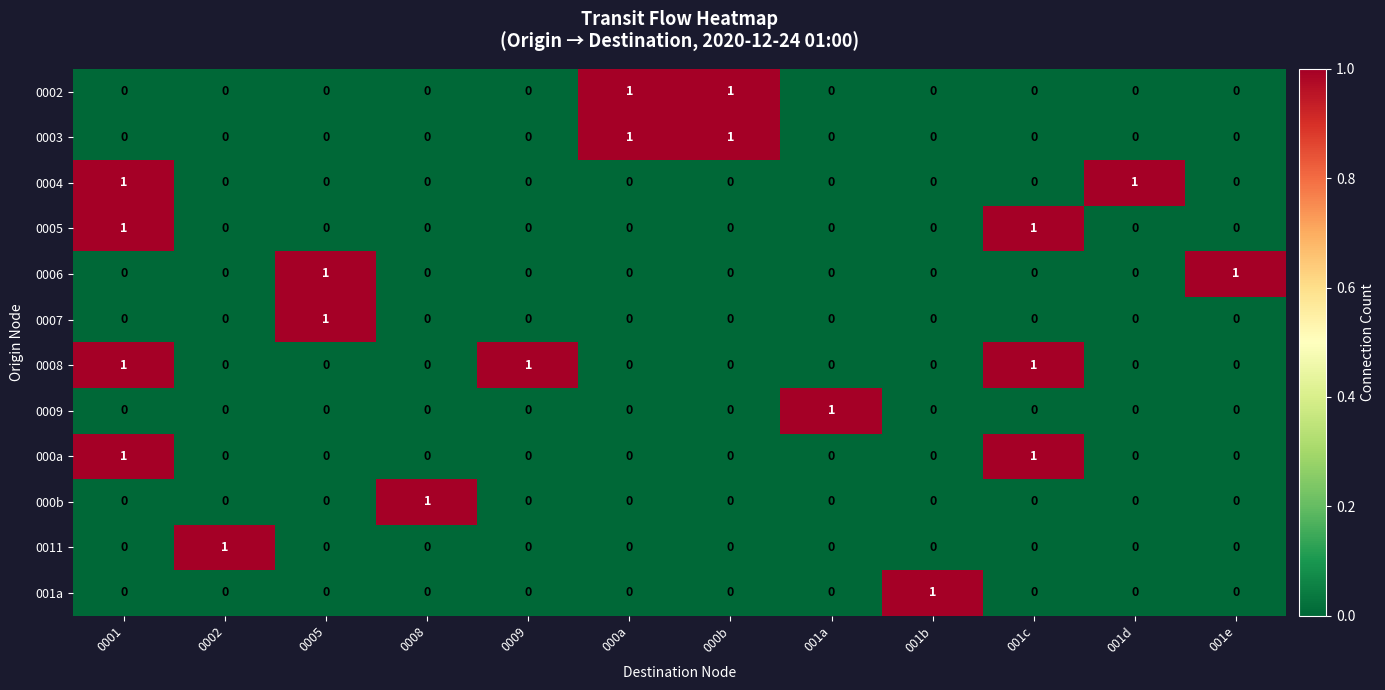

True or false: 0008 has a value of -1 at 0005.

False